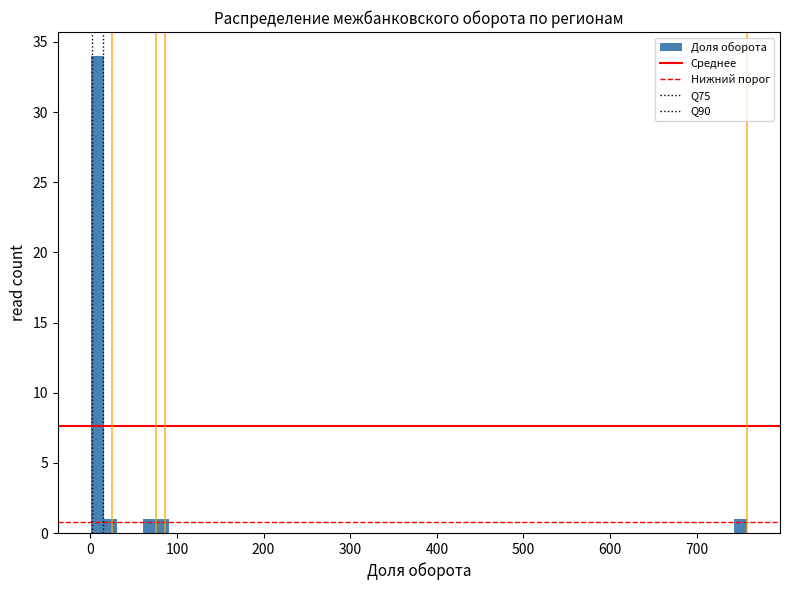

Read against the x-axis, roughly where is the centre of the tallest bar?

10